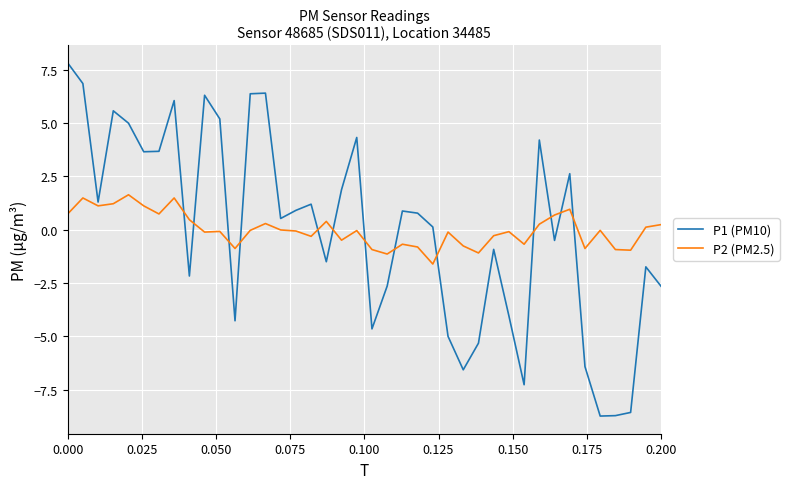

What is the smallest value displayed?

-8.7